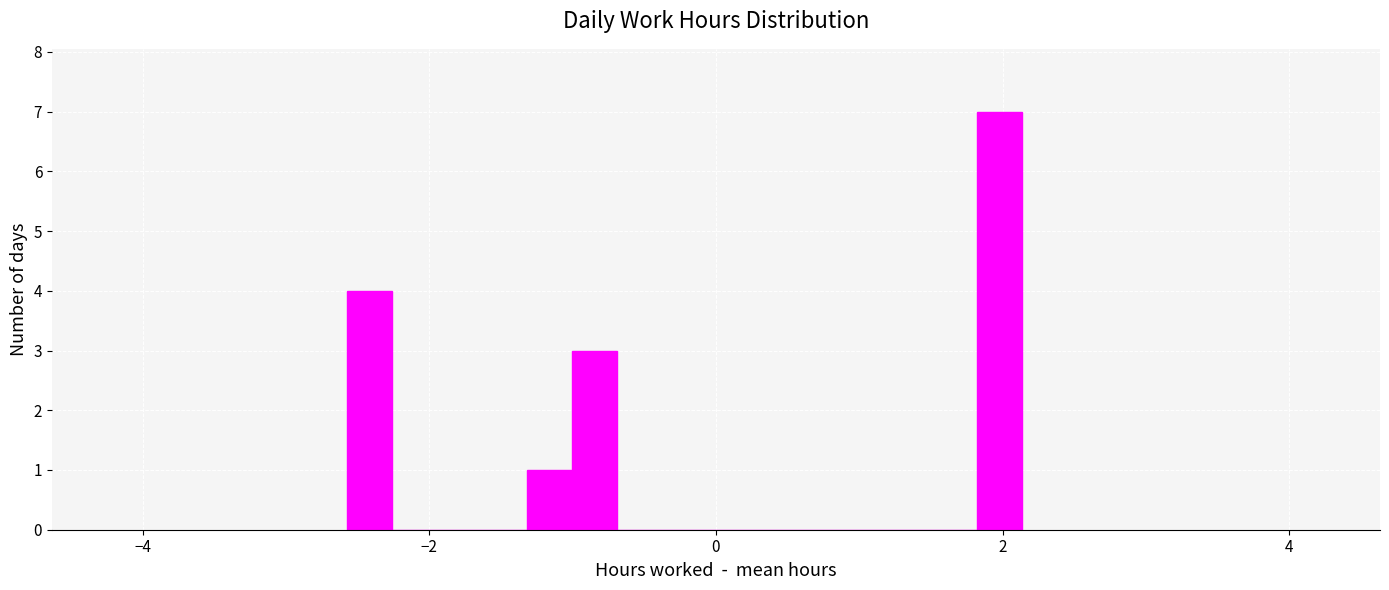

Read against the x-axis, roughly where is the centre of the tallest bar?

2.0